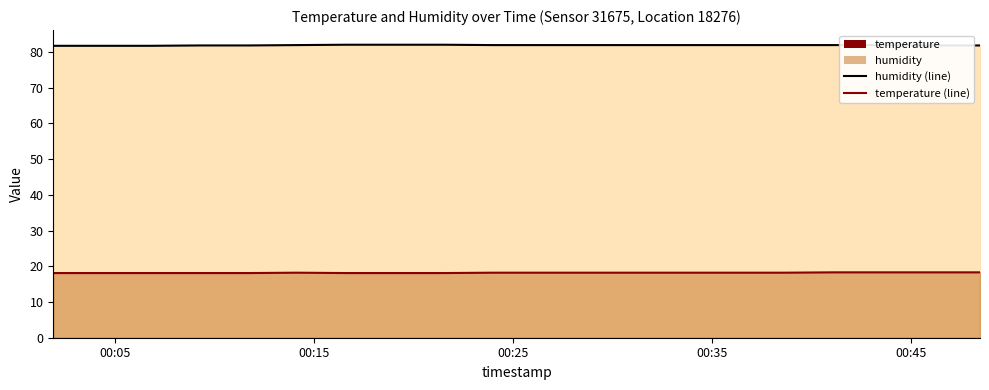

Reading right to left, extract all data points from this chart.

humidity (line): 81.8	81.8	81.9	81.9	81.9	81.9	81.9	81.9	81.9	81.9	81.9	82.0	82.0	82.0	81.9	81.8	81.8	81.7	81.7	81.7
temperature (line): 18.3	18.3	18.3	18.3	18.2	18.2	18.2	18.2	18.2	18.2	18.2	18.1	18.1	18.1	18.2	18.1	18.1	18.1	18.1	18.1